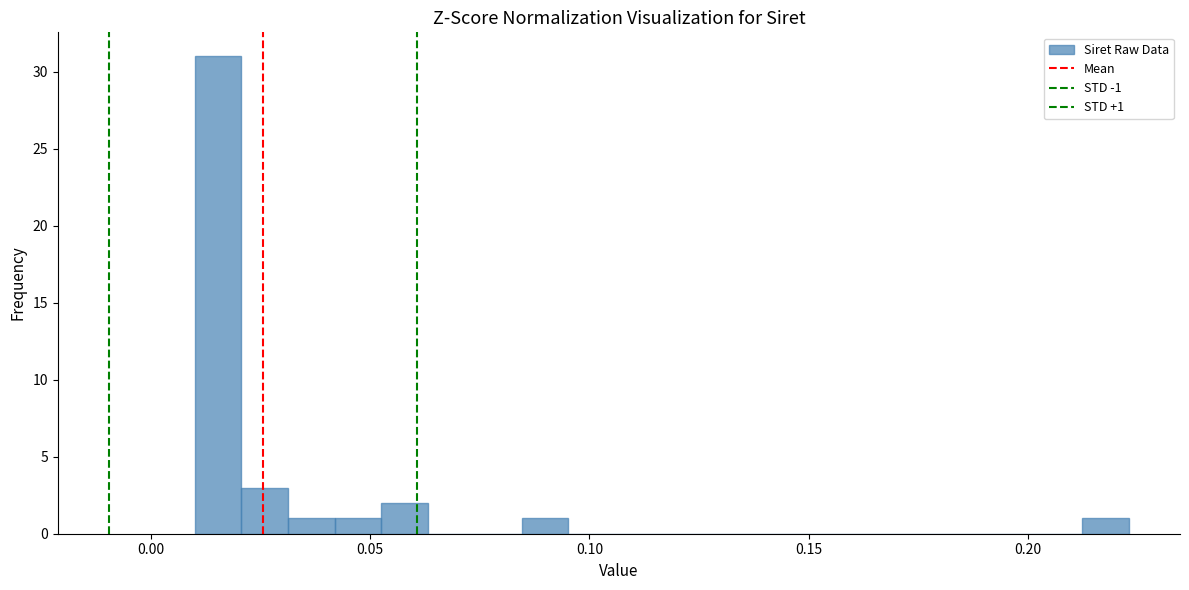

Around what value on the x-axis is the tallest bar? Give the approximate position of its centre, as read against the axis.

0.015